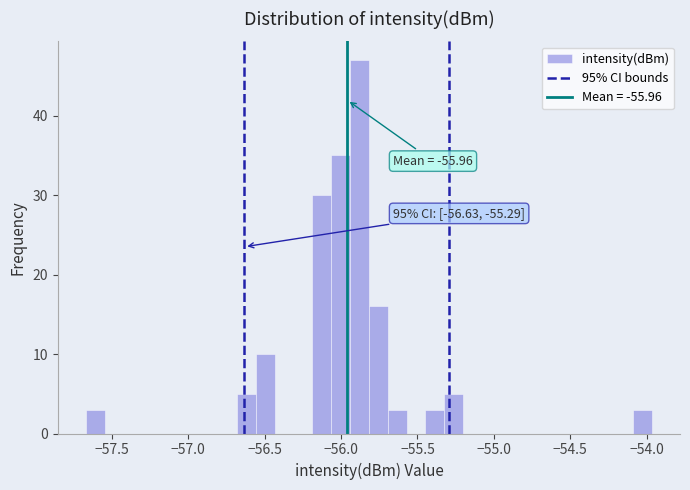

Around what value on the x-axis is the tallest bar? Give the approximate position of its centre, as read against the axis.

-55.90